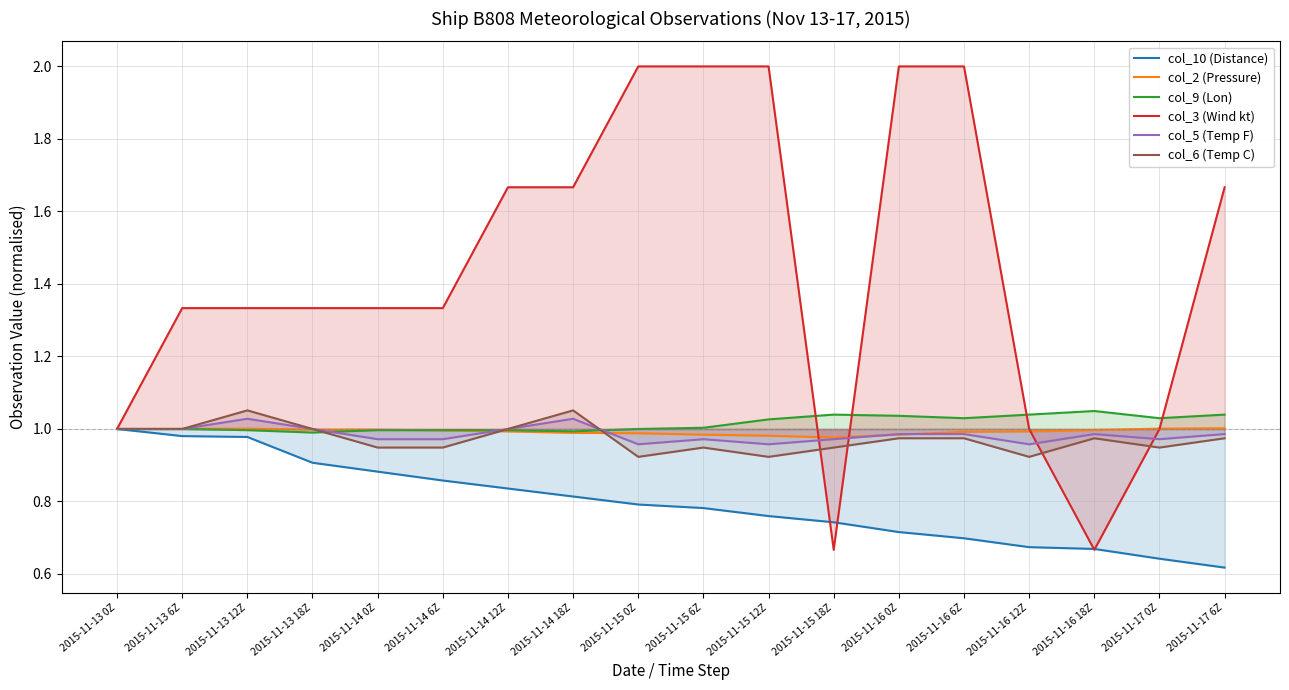

How many intersections are there between col_2 (Pressure) and col_6 (Temp C)?

3